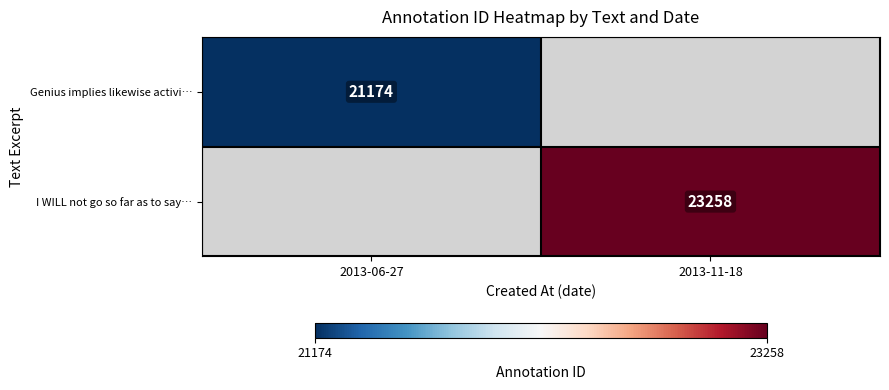

What is the minimum value shown in the chart?

21174.0